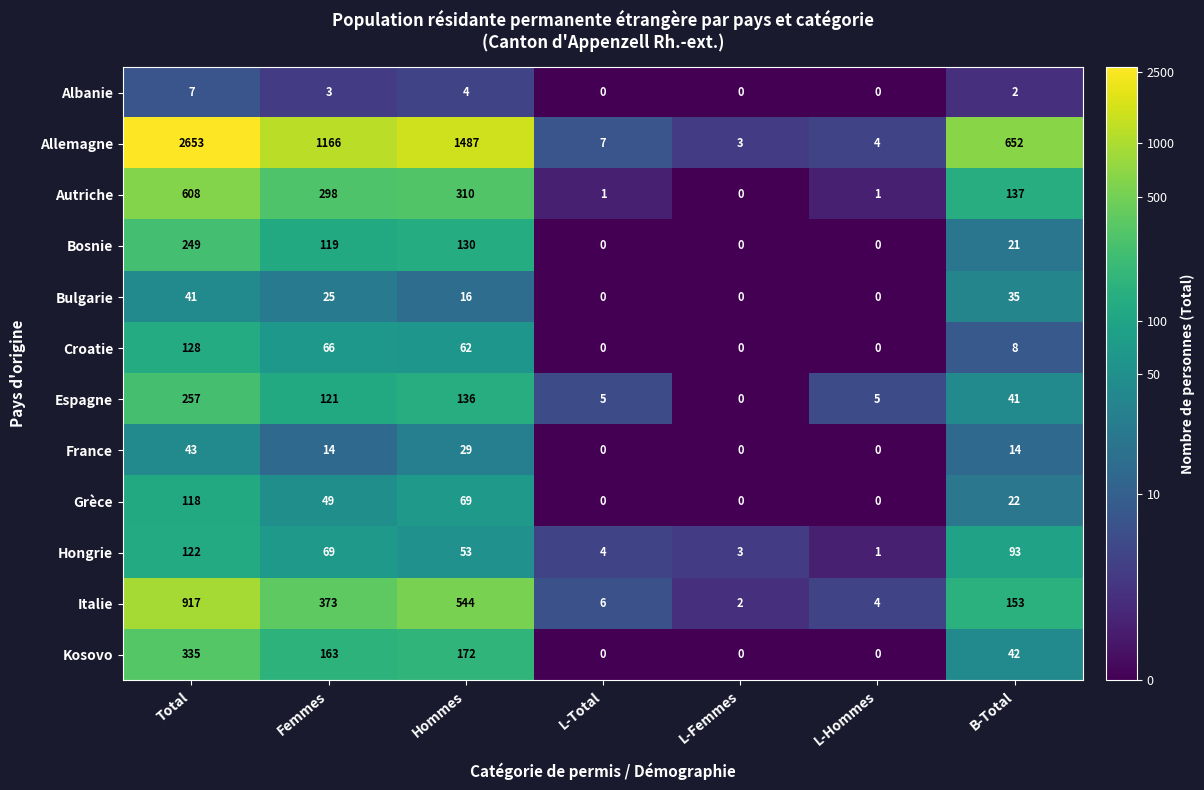

The Autriche series shows 83 at Hommes. True or false?

False